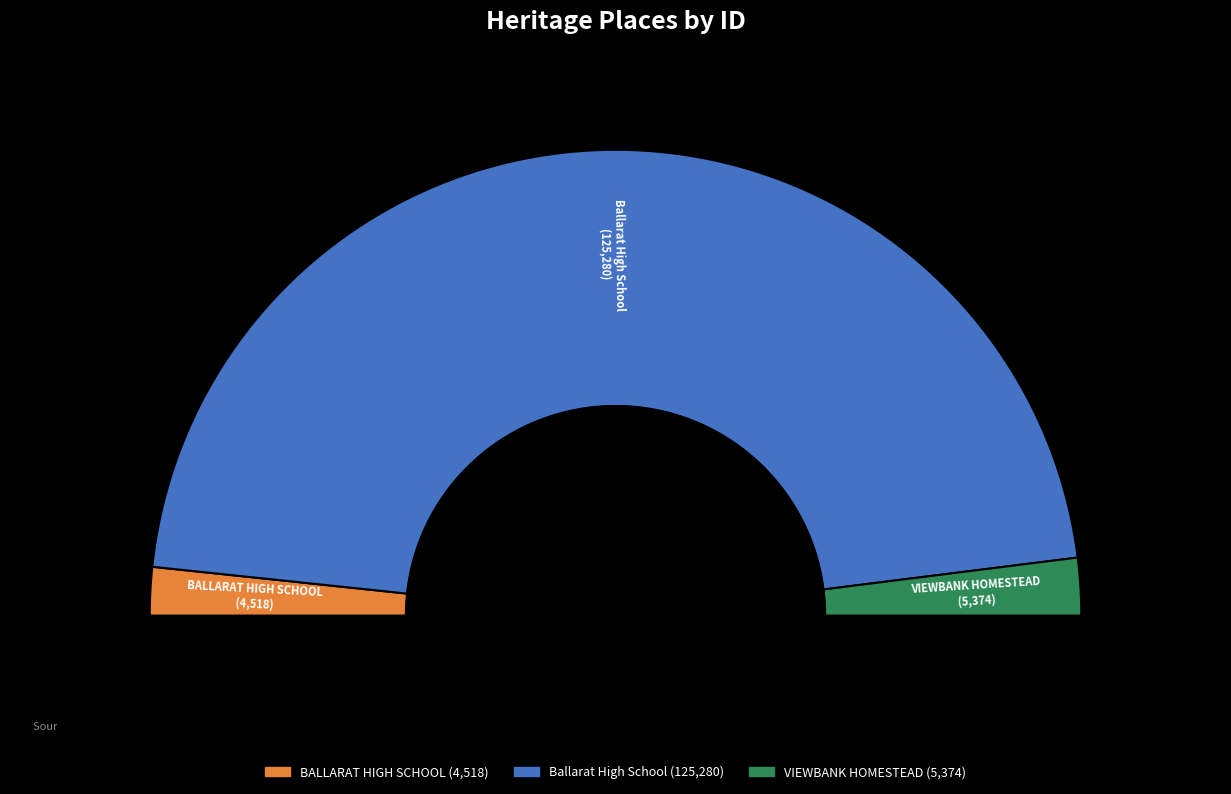

What portion of the pie excludes VIEWBANK HOMESTEAD?

96.0%